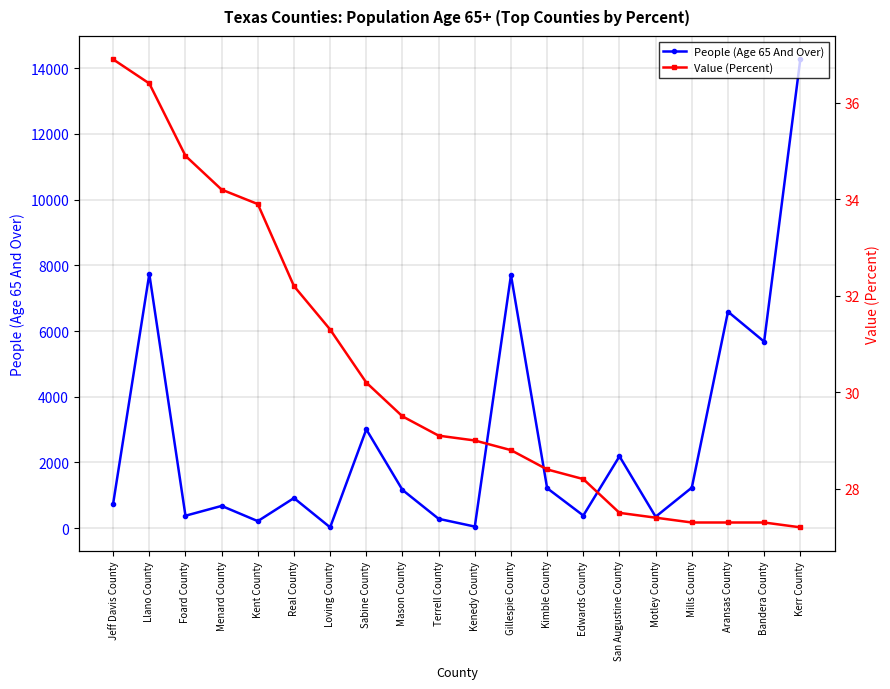

Where is the first local minimum for People (Age 65 And Over)?

Foard County